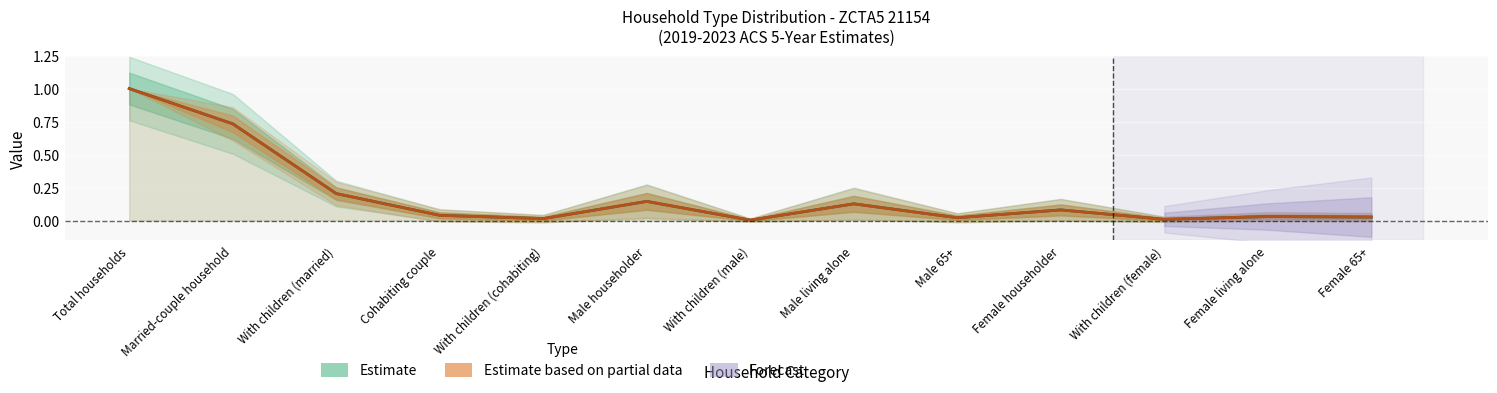

At how many categories does at least one series exceed 0?

13